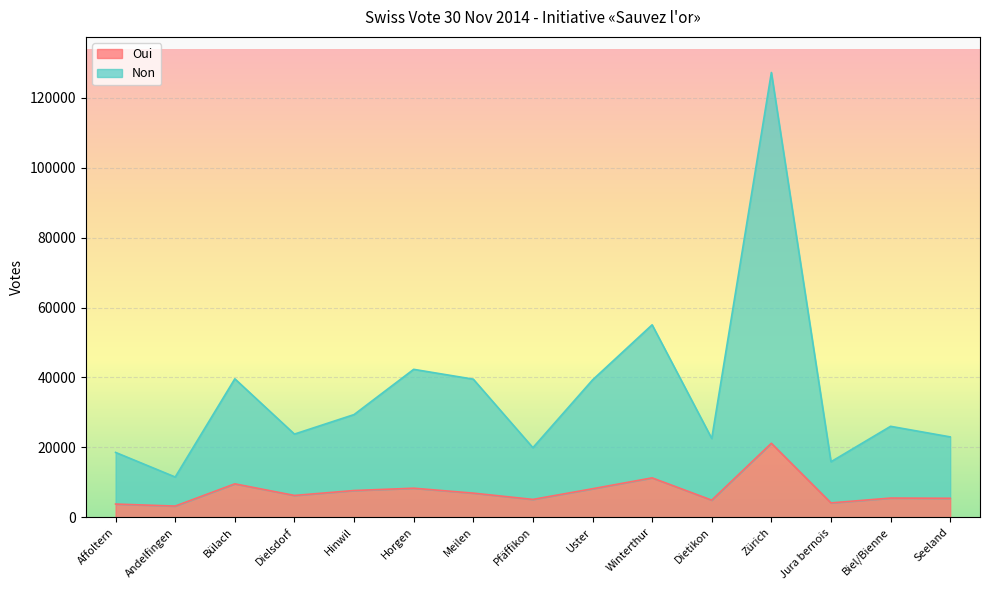

At which label does Non first exceed 26035?

Bülach